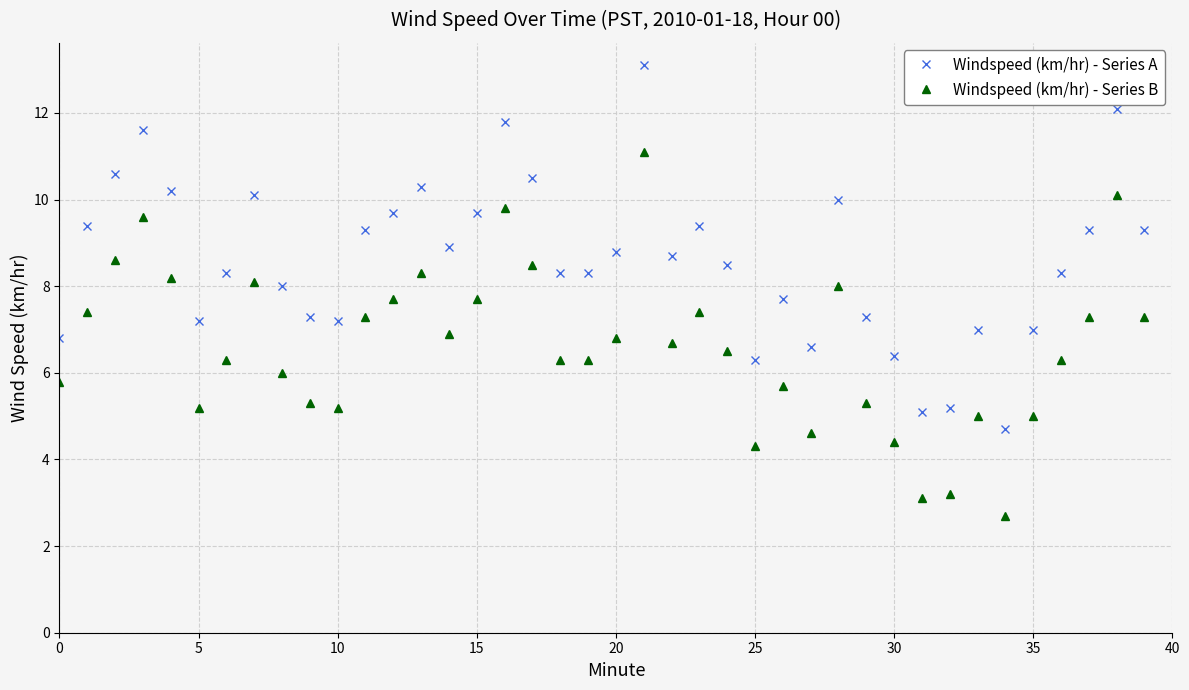

True or false: Windspeed (km/hr) - Series B and Windspeed (km/hr) - Series A cross at least once.

False